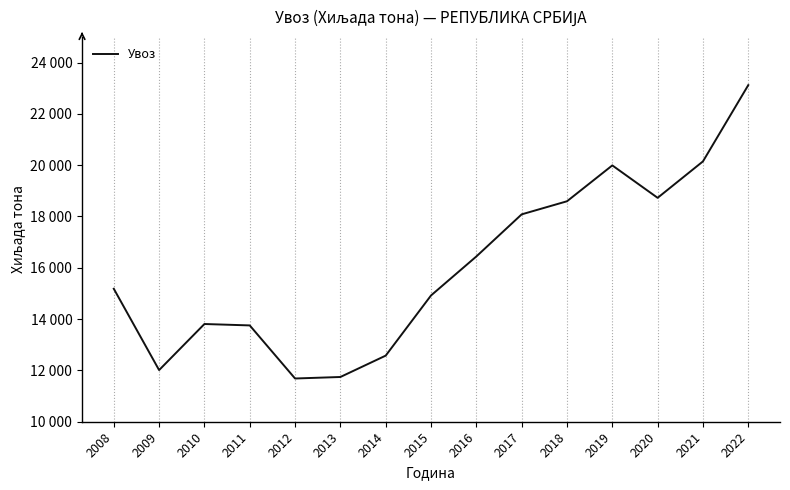

What is the change in value from 2009 to 2012?

-328